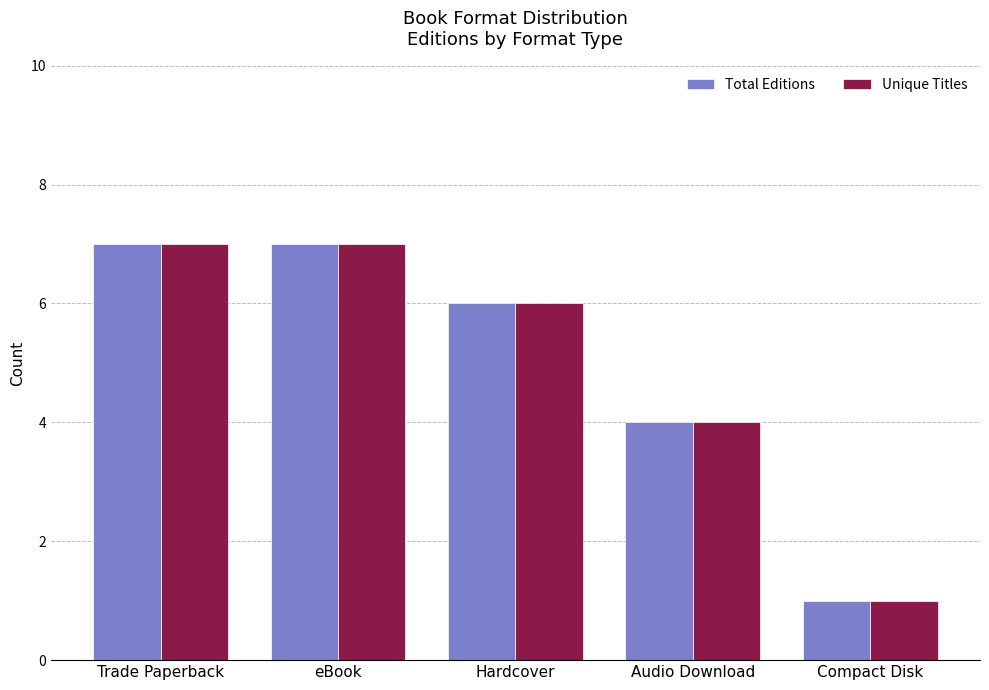

True or false: Unique Titles has a value of 2 at eBook.

False